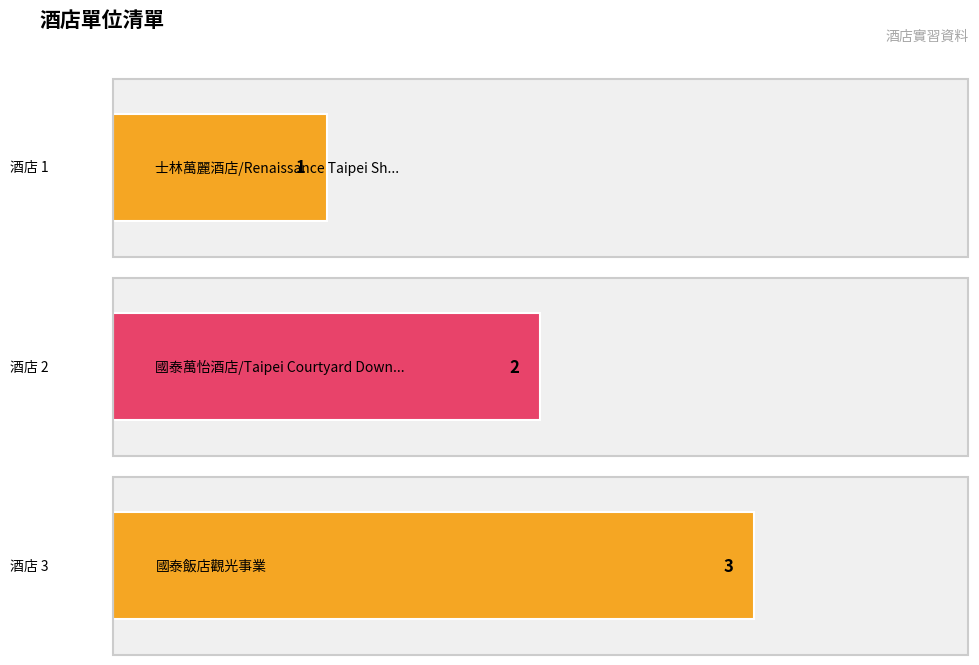

Read the value at 國泰飯店觀光事業.

3